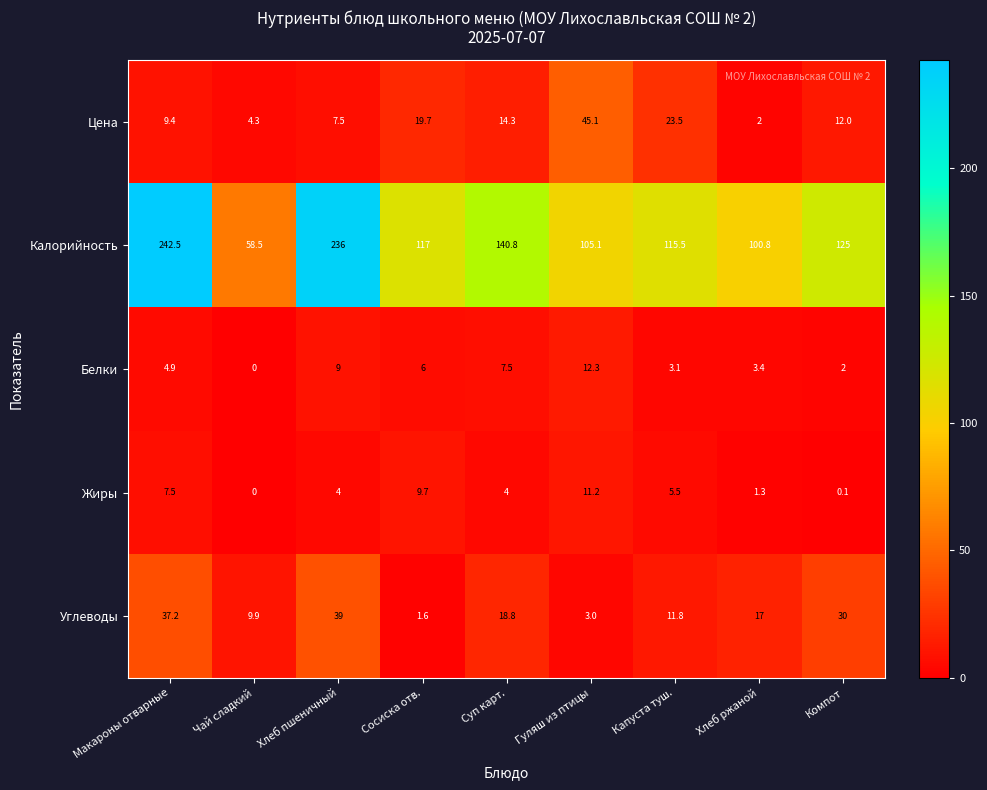

At Хлеб ржаной, list the series in order from smallest to largest.

Жиры, Цена, Белки, Углеводы, Калорийность